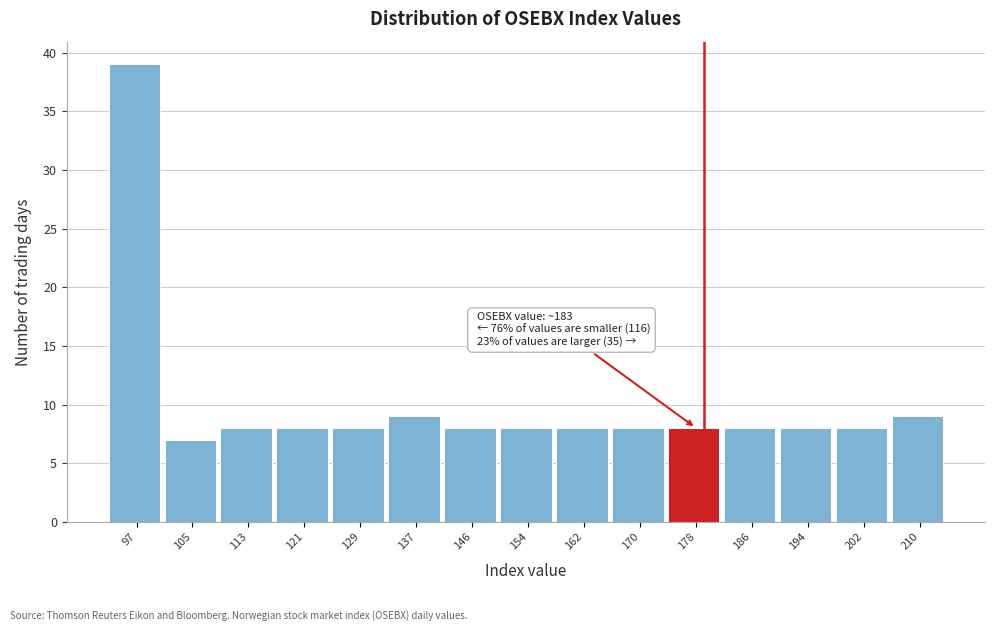

Reading left to right, extract all data points from this chart.

97=39	105=7	113=8	121=8	129=8	137=9	146=8	154=8	162=8	170=8	178=8	186=8	194=8	202=8	210=9